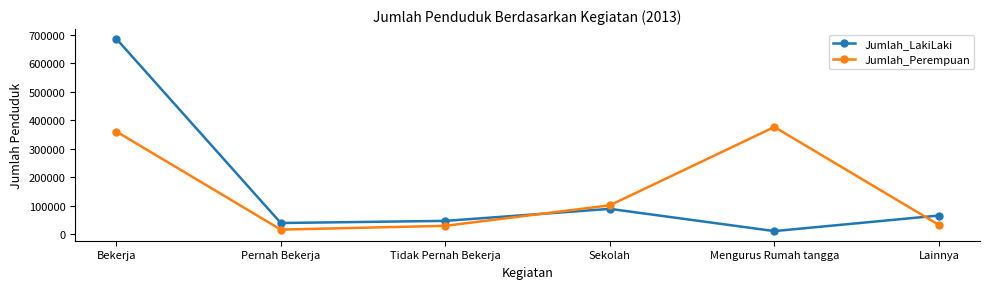

Does the chart display data point markers on the line(s)?

Yes